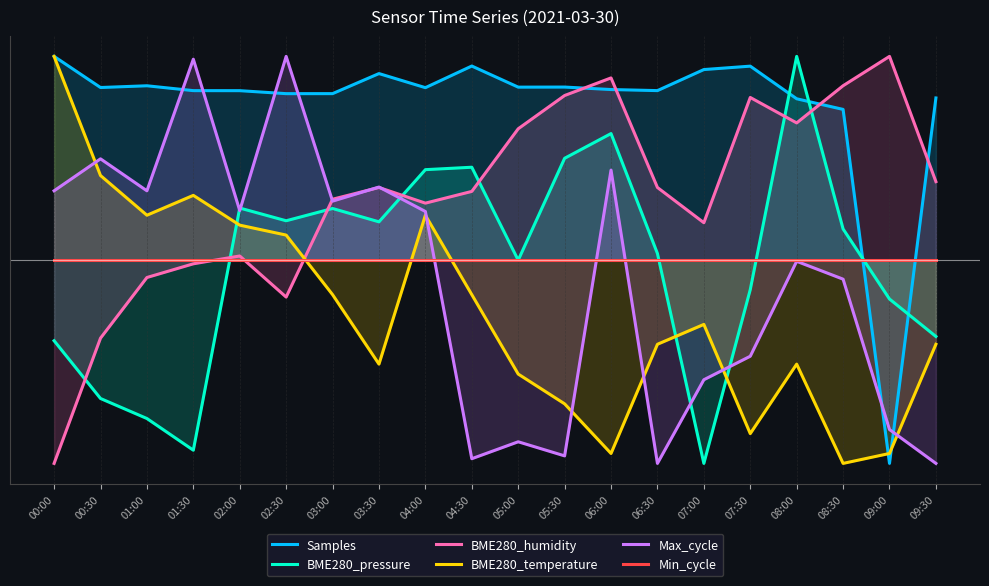

What is the value of the Max_cycle point at the 6th from the left?

1.0